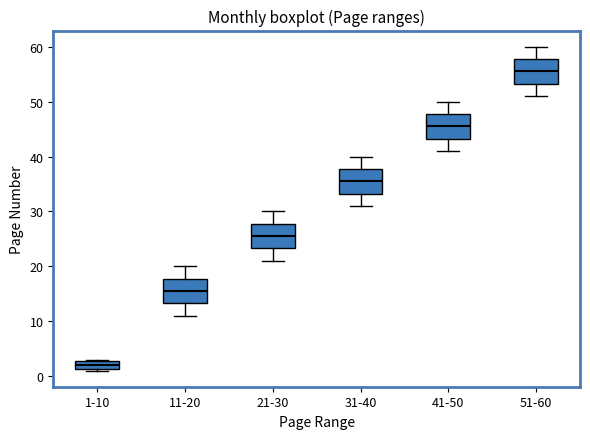

Which box's median line is the lowest?

1-10